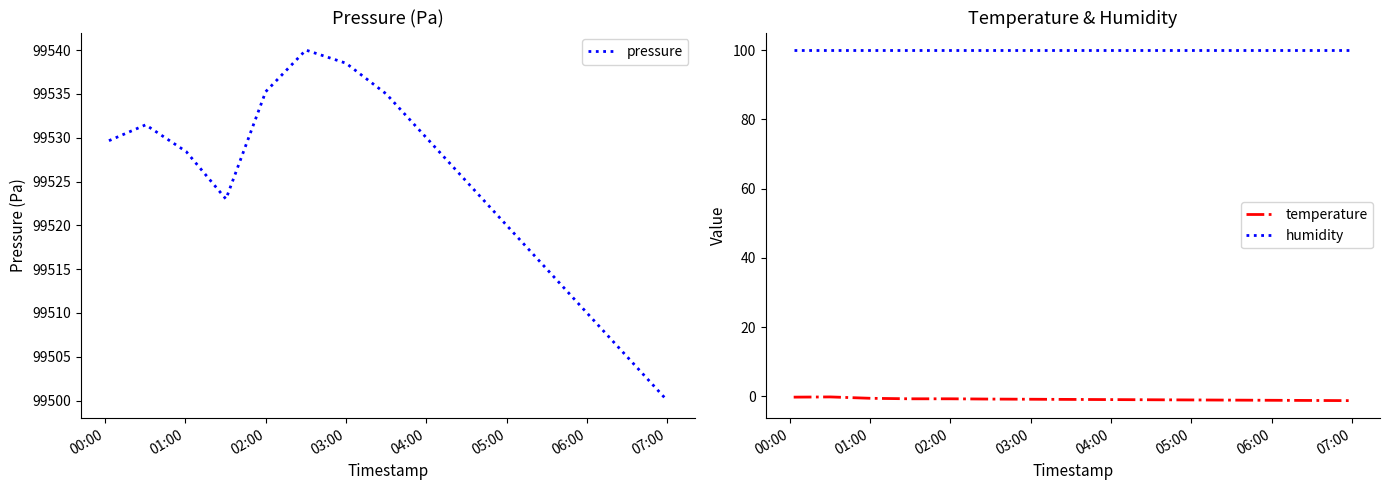

The value of pressure at 05:00 is 32539.4. True or false?

False